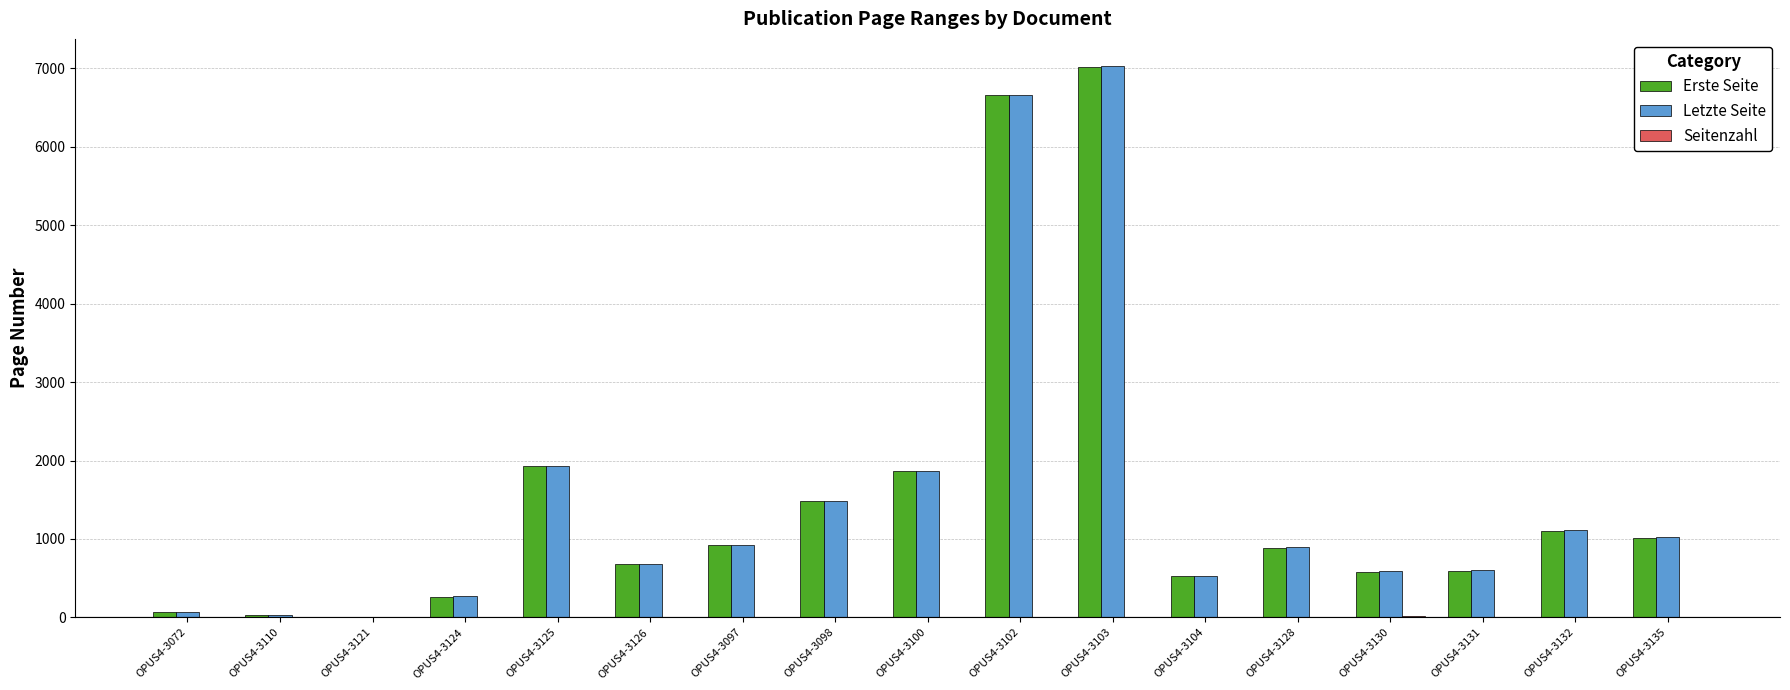

Is the value of Letzte Seite at OPUS4-3130 greater than the value of Erste Seite at OPUS4-3103?

No